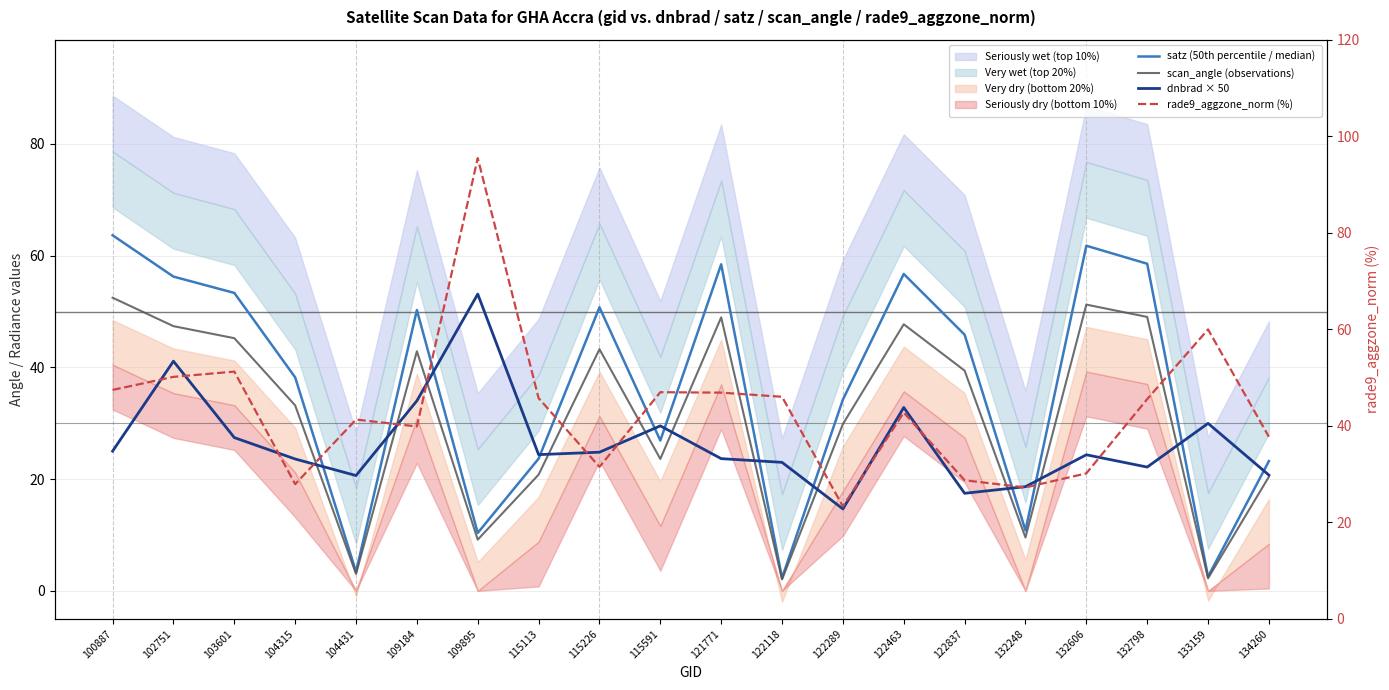

Reading right to left, extract all data points from this chart.

satz (50th percentile / median): 134260=23.2	133159=2.5	132798=58.6	132606=61.8	132248=10.8	122837=45.9	122463=56.7	122289=34.2	122118=2.3	121771=58.4	115591=26.9	115226=50.8	115113=23.7	109895=10.4	109184=50.3	104431=3.4	104315=38.2	103601=53.3	102751=56.3	100887=63.6
scan_angle (observations): 134260=20.4	133159=2.2	132798=49.0	132606=51.2	132248=9.6	122837=39.4	122463=47.7	122289=29.9	122118=2.0	121771=49.0	115591=23.6	115226=43.3	115113=20.8	109895=9.2	109184=42.9	104431=3.0	104315=33.2	103601=45.2	102751=47.4	100887=52.5
dnbrad × 50: 134260=20.7	133159=30.0	132798=22.2	132606=24.4	132248=18.7	122837=17.5	122463=32.8	122289=14.7	122118=23.0	121771=23.7	115591=29.5	115226=24.8	115113=24.4	109895=53.1	109184=34.0	104431=20.6	104315=23.6	103601=27.4	102751=41.1	100887=25.0
rade9_aggzone_norm (%): 134260=37.7	133159=60.0	132798=45.5	132606=30.1	132248=27.2	122837=28.7	122463=42.7	122289=23.3	122118=46.0	121771=46.9	115591=47.0	115226=31.5	115113=45.7	109895=95.5	109184=39.9	104431=41.3	104315=27.9	103601=51.2	102751=50.1	100887=47.4